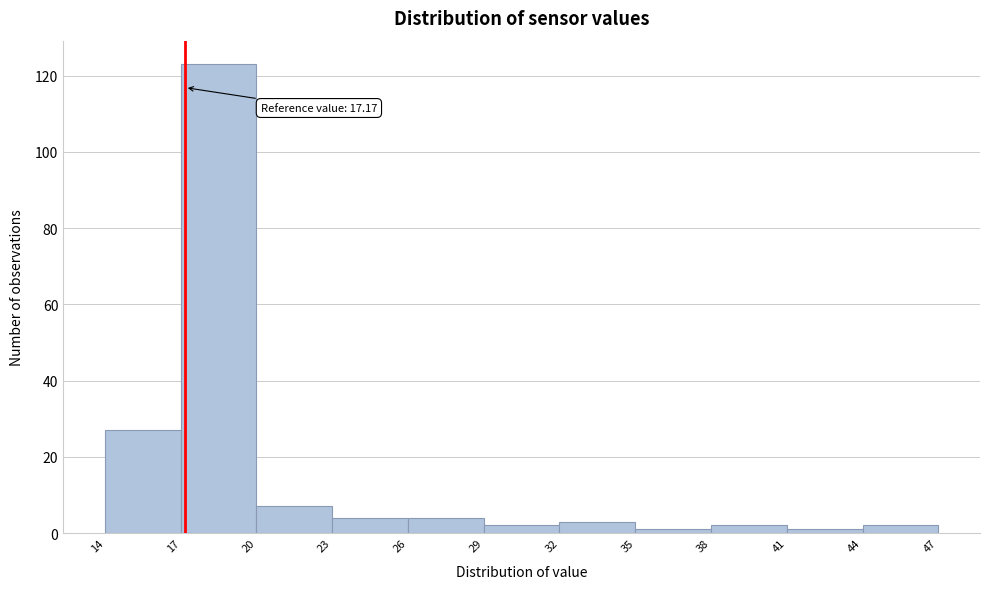

Over which range of the x-axis is the bar tallest?

17 to 20